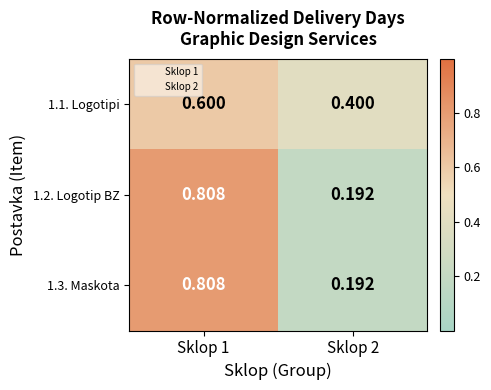

Is the value of 1.1. Logotipi at Sklop 1 greater than the value of 1.3. Maskota at Sklop 1?

No